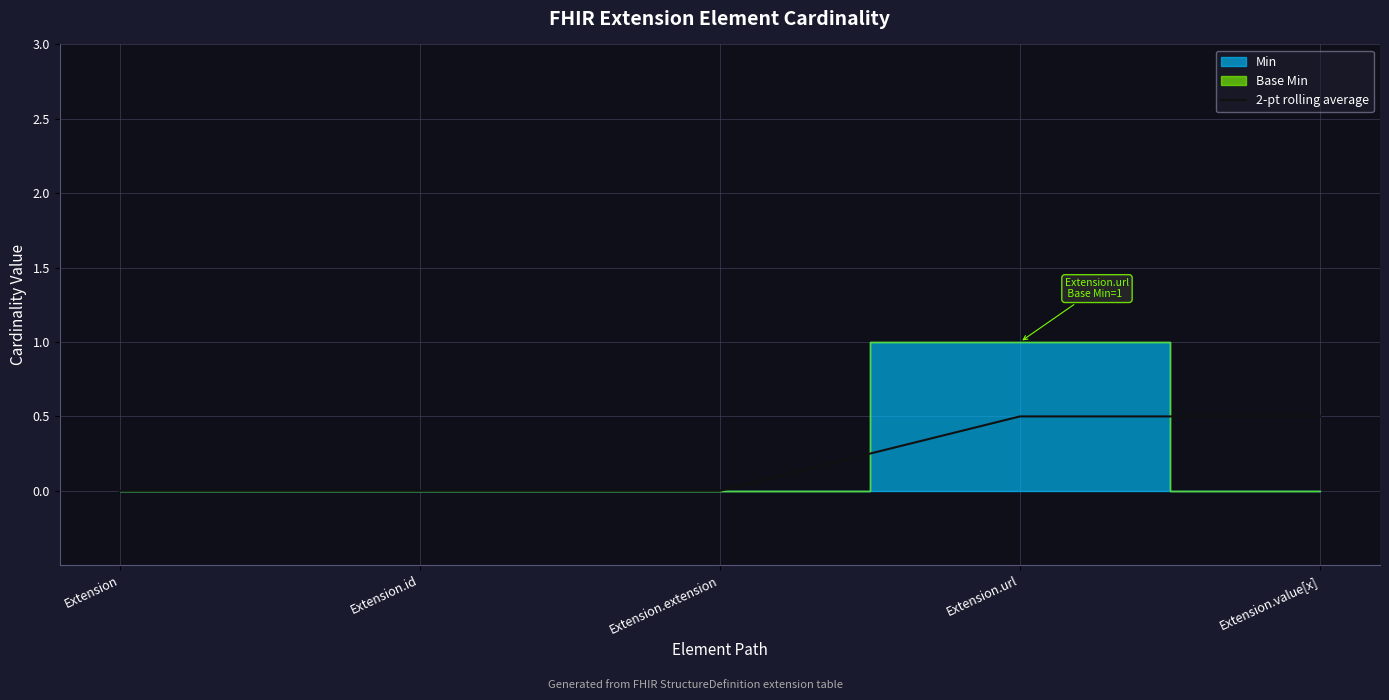

The value of 2-pt rolling average at Extension is 0.0. True or false?

True